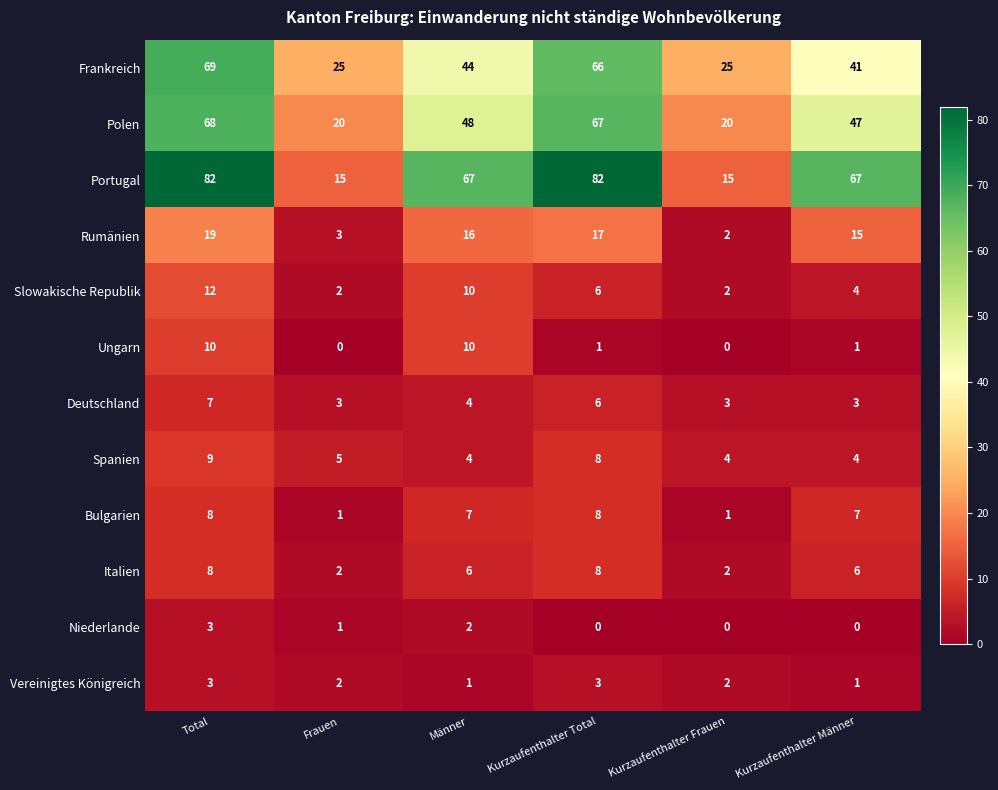

Which series changed the most between Männer and Kurzaufenthalter Total?

Frankreich